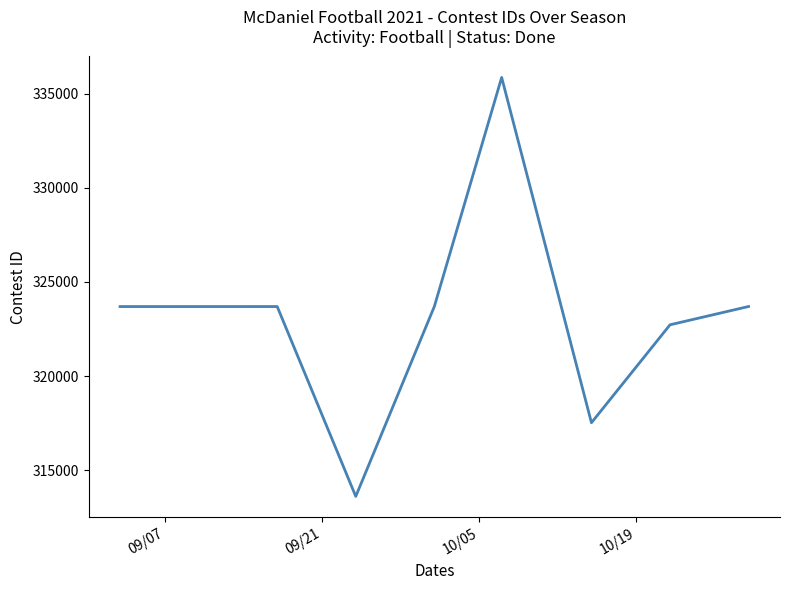

How many interior local valleys (lower than both neighbors) does the data have?

2